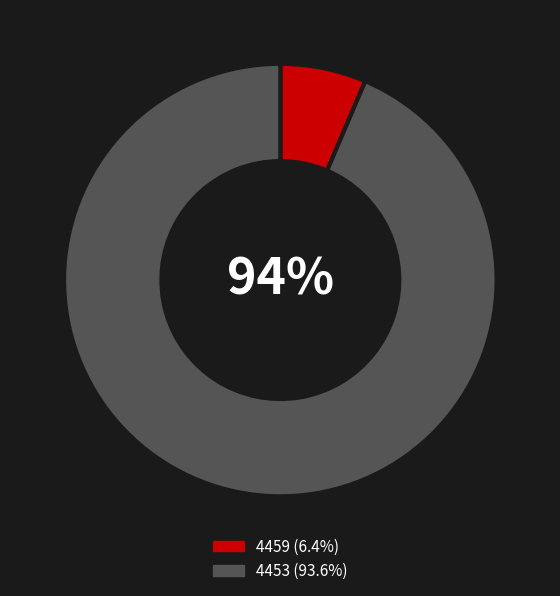

What is the largest slice in the pie chart?

4453